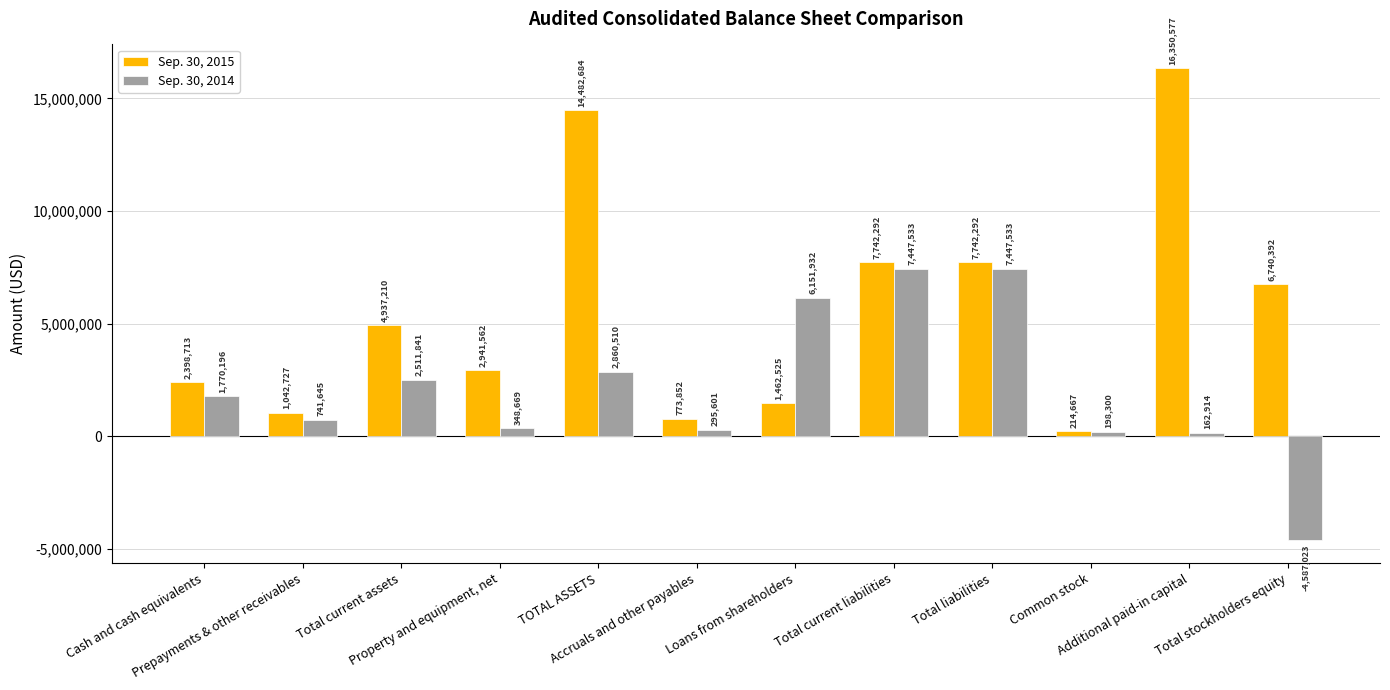

Rank the series by their maximum value, from highest to lowest.

Sep. 30, 2015, Sep. 30, 2014